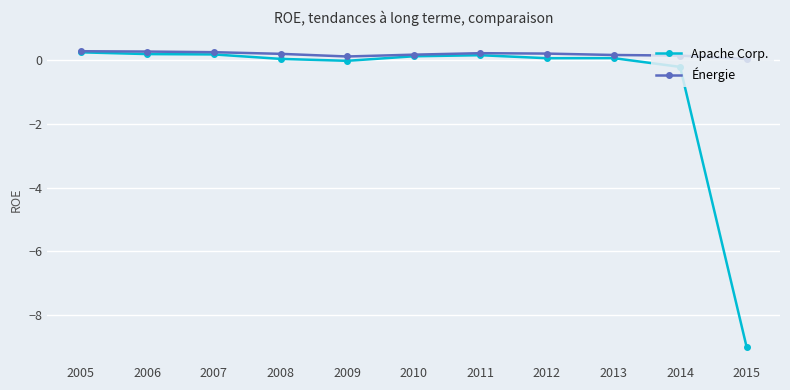

The Apache Corp. series shows 0.2 at 2006. True or false?

True